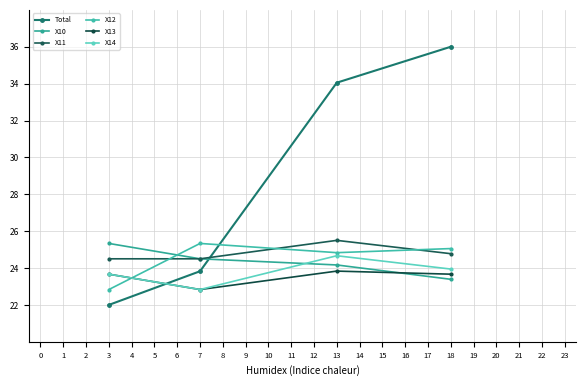

At how many categories does at least one series exceed 23?

4